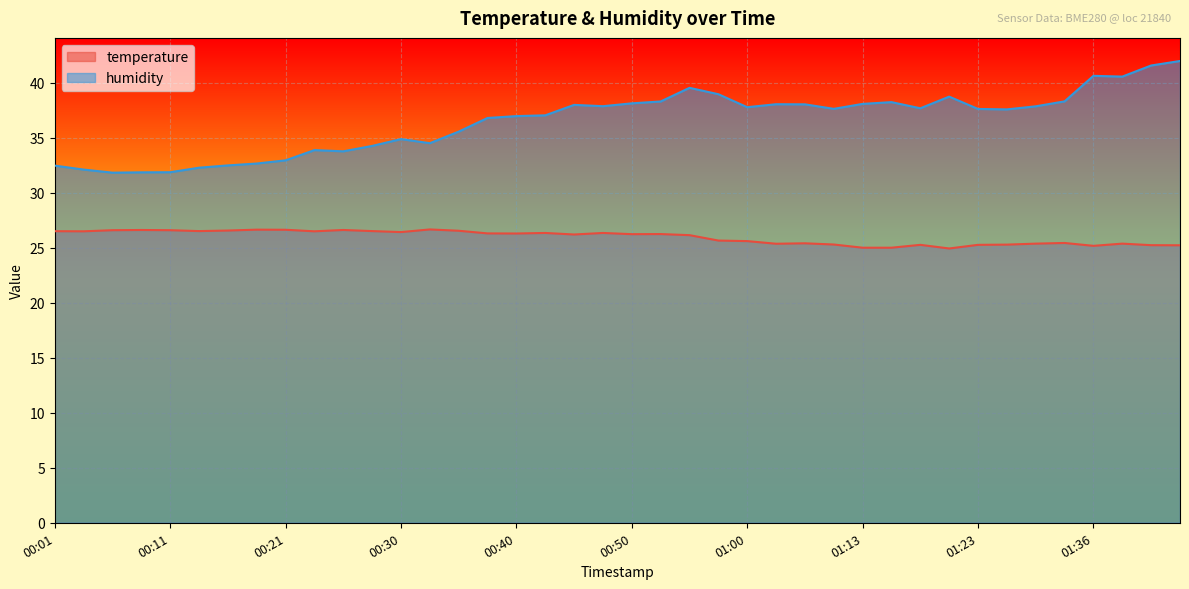

List the series in order of their peak value, lowest first.

temperature, humidity